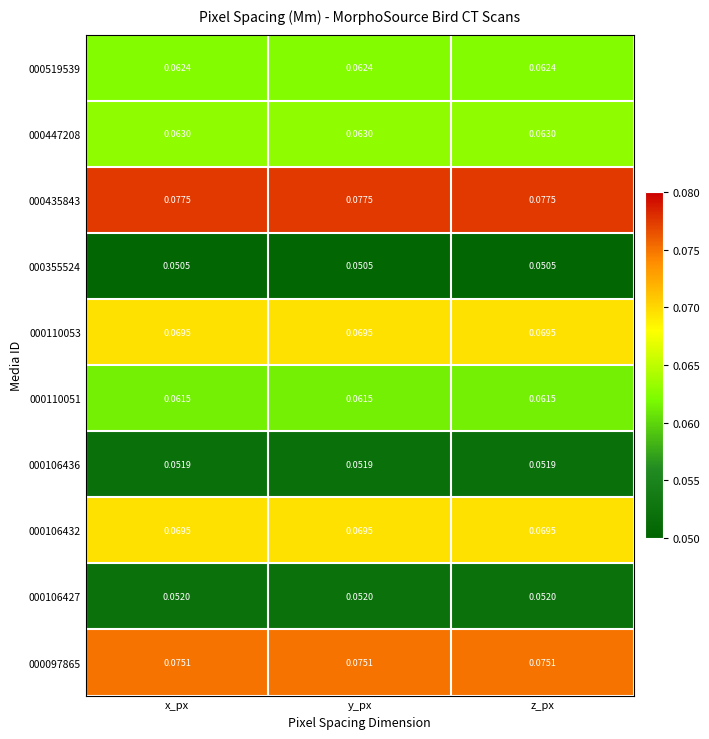

Is the value of 000106432 at x_px greater than the value of 000519539 at y_px?

Yes